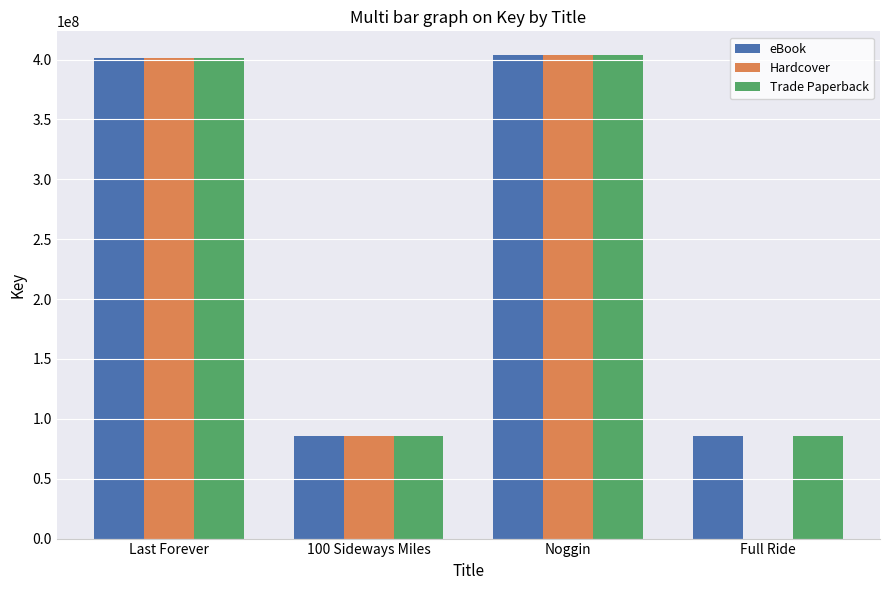

What is the total value across all series at Last Forever?

1203639600